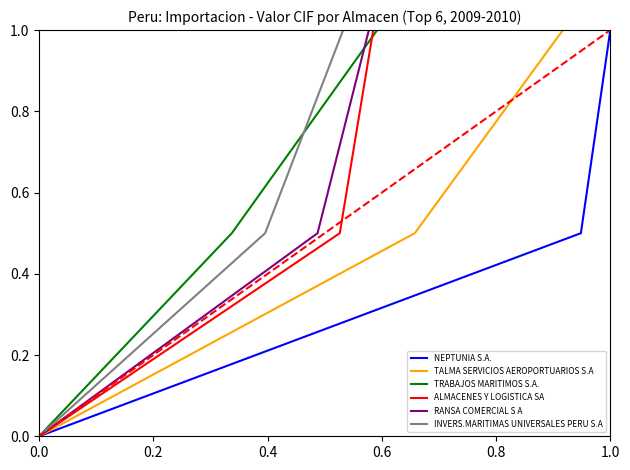

Which series has the largest total across all categories?

NEPTUNIA S.A.